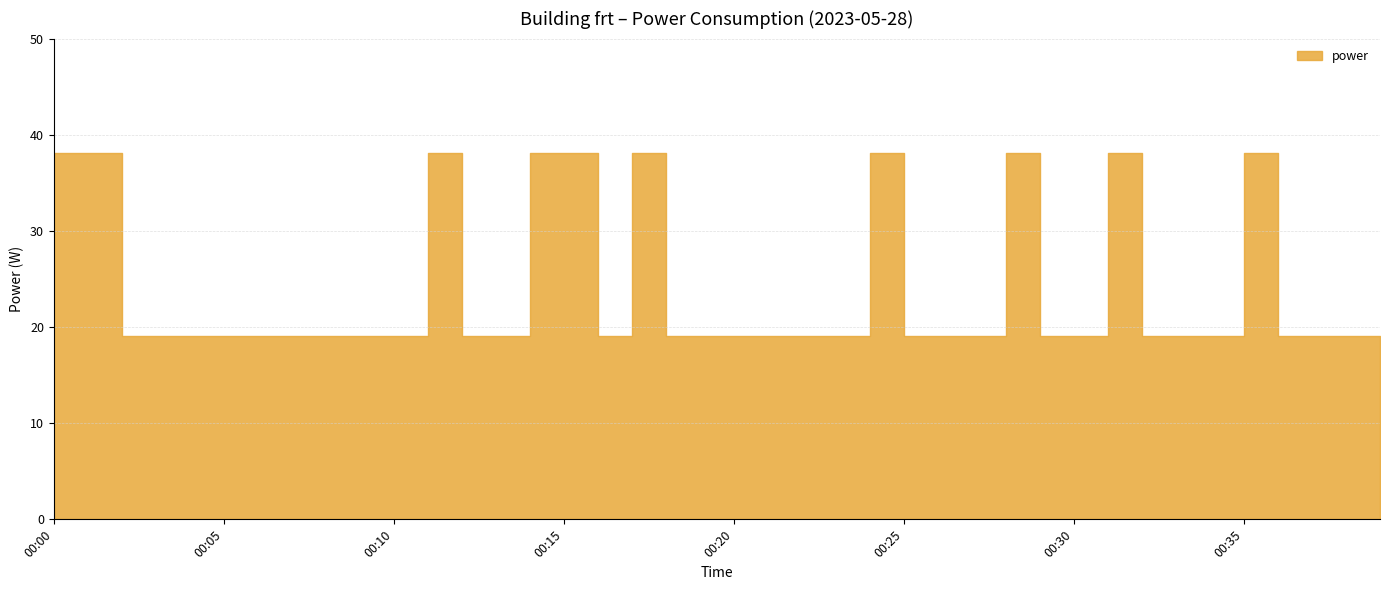

What is the sum of the values at 00:03 and 00:12?

38.1